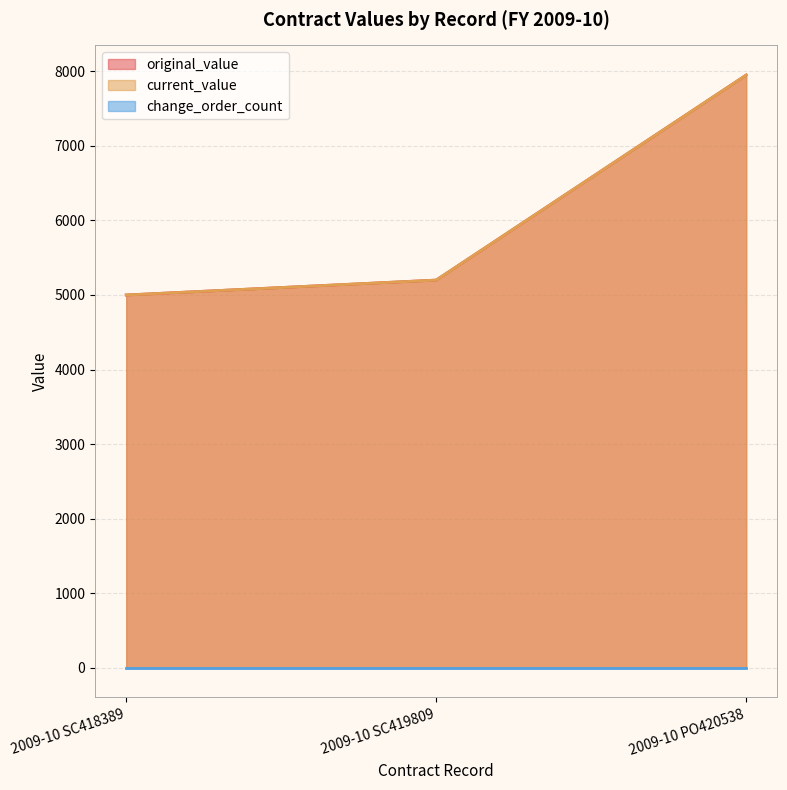

Count the number of categories in the chart.

3